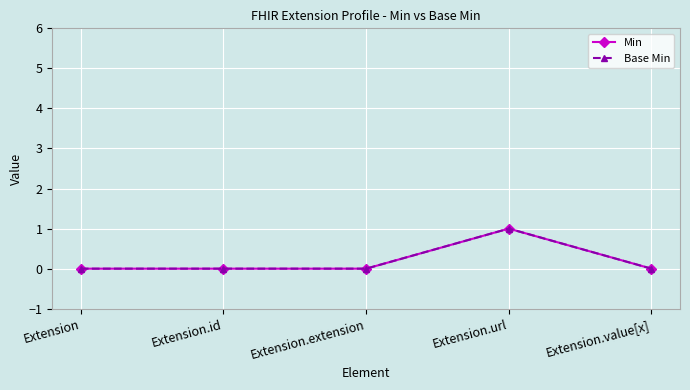

Which has a higher value, Extension.id or Extension.extension?

Extension.id